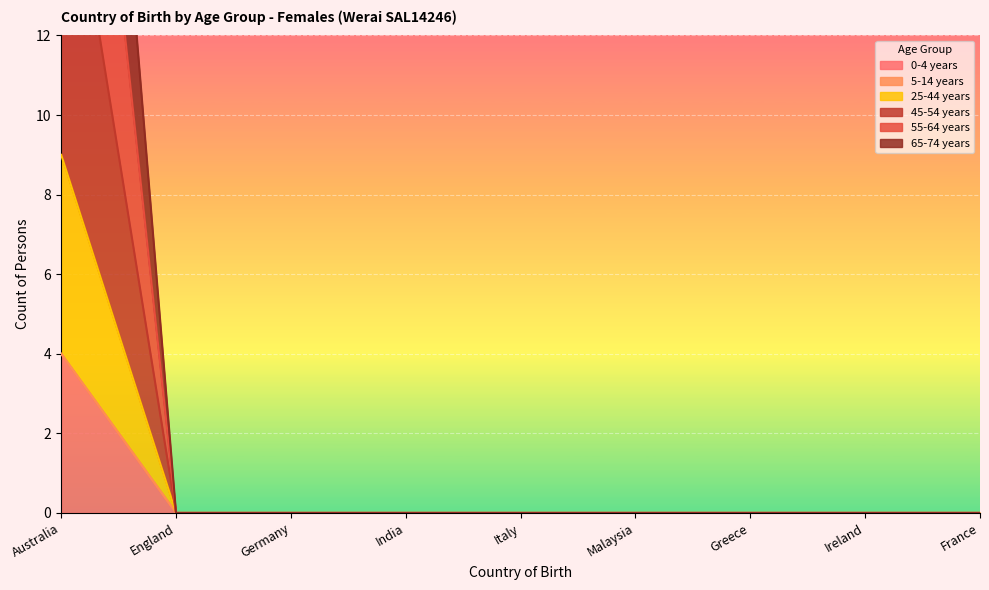

What is the difference between the maximum and minimum values in the 0-4 years series?

4